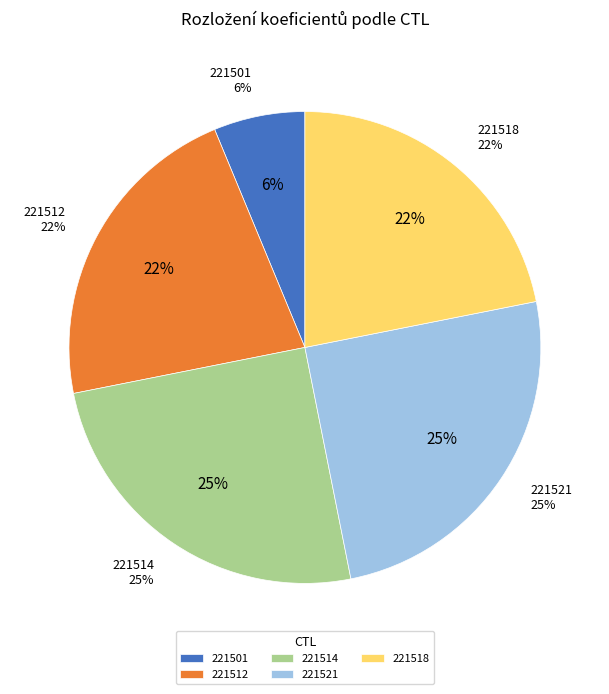

Does 221514 account for over 50% of the chart?

No